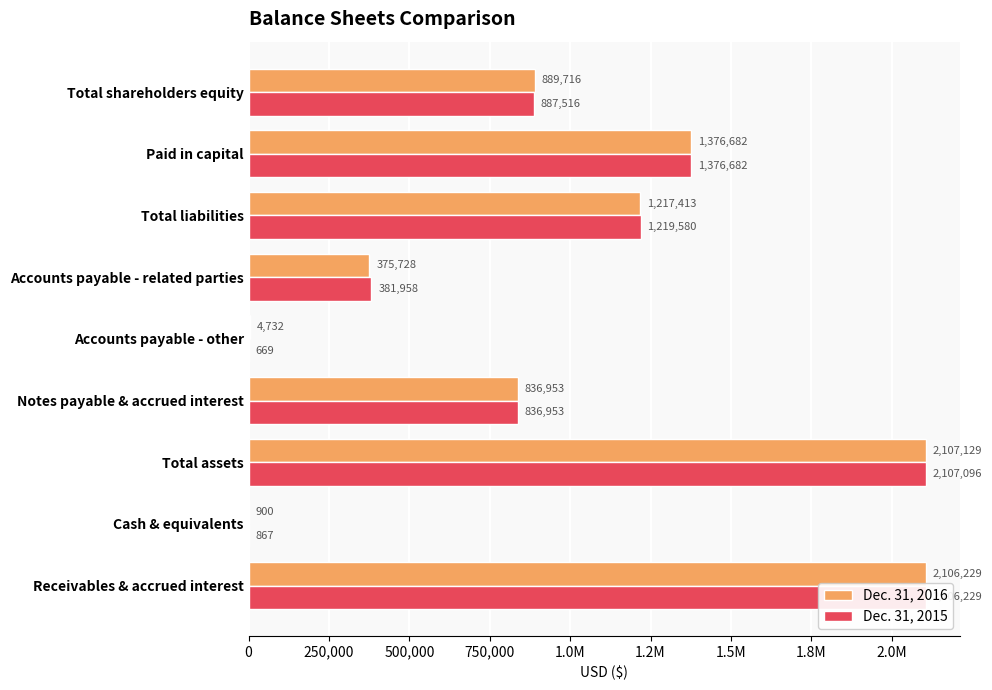

What position from the left is Total assets?

3